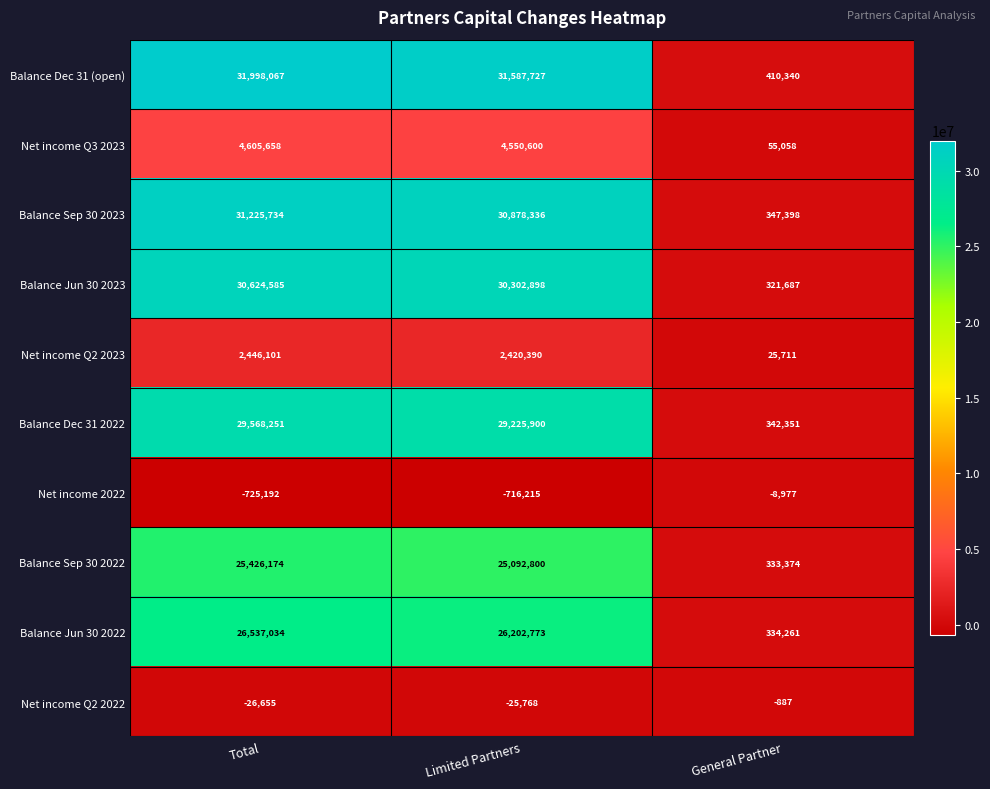

At how many categories does at least one series exceed 637339?

2